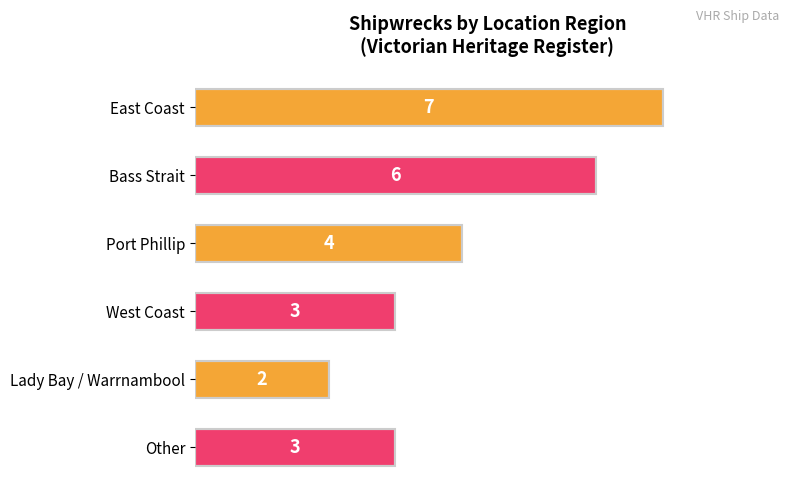

What is the change in value from East Coast to Port Phillip?

-3